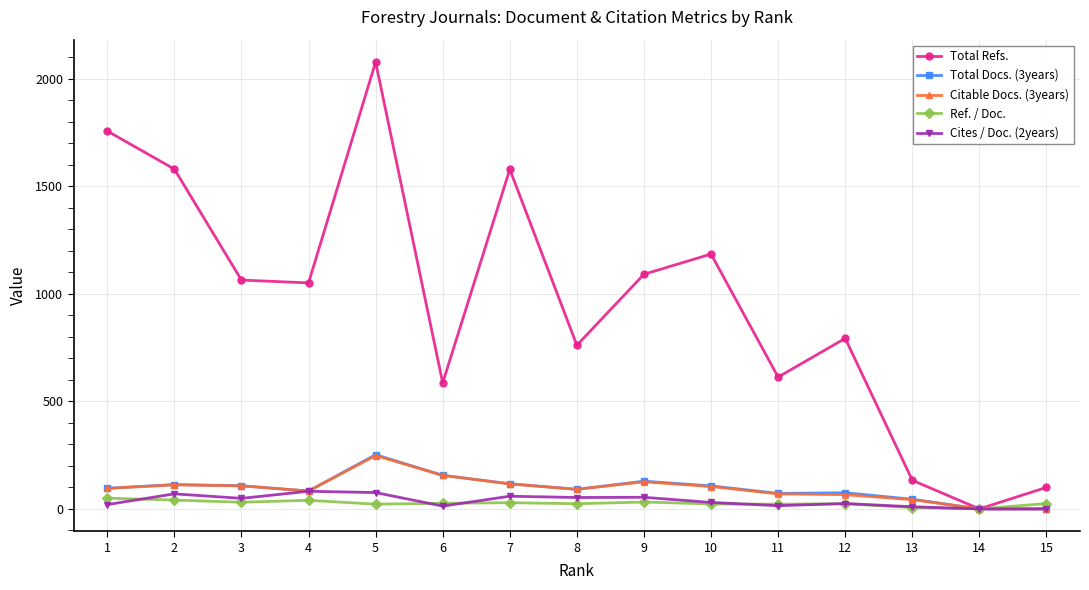

What is the difference between the highest and lowest values at 10?

1162